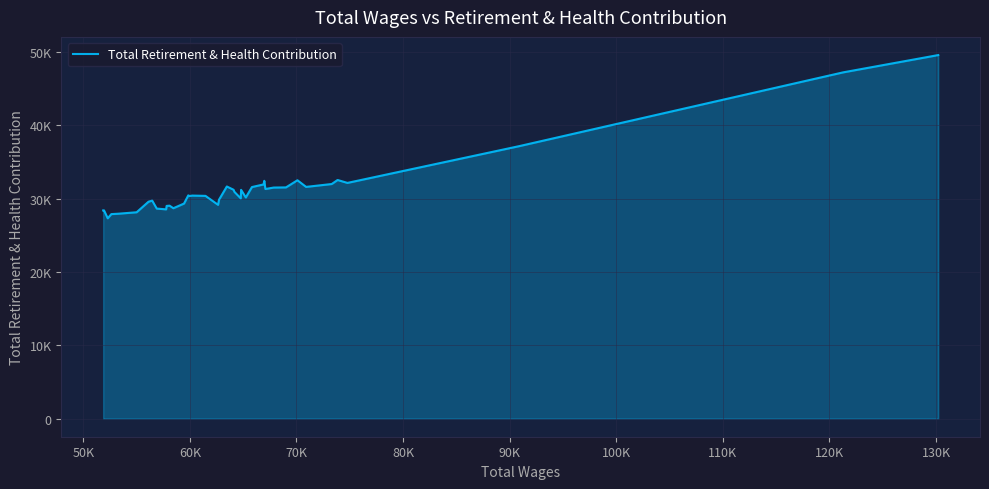

How many interior local valleys (lower than both neighbors) does the data have?

10